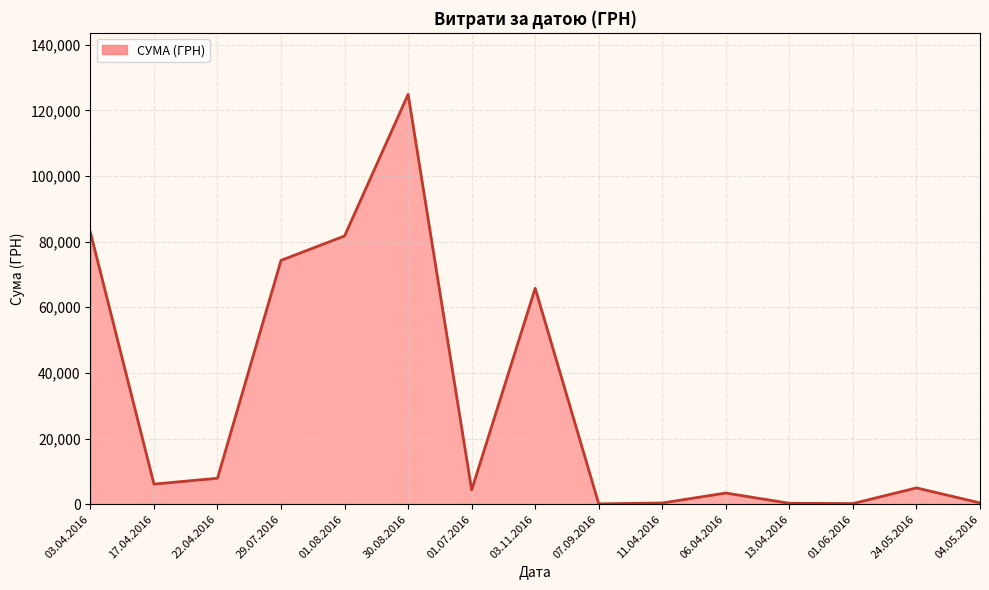

What is the greatest value displayed?

124904.8